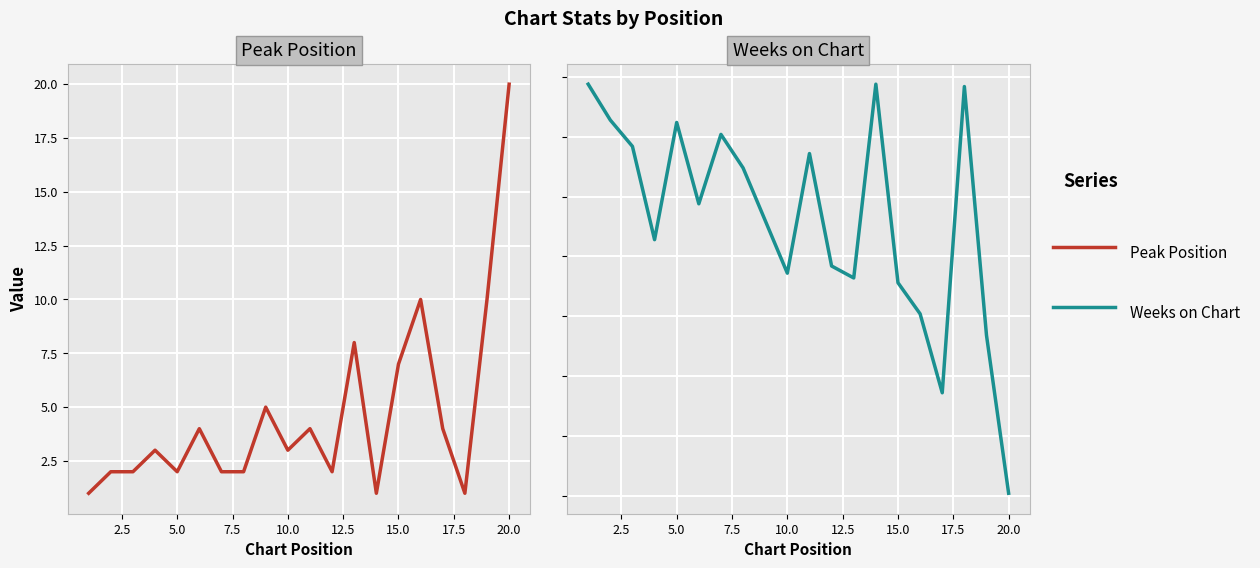

Which series has the largest range (max minus min)?

Weeks on Chart